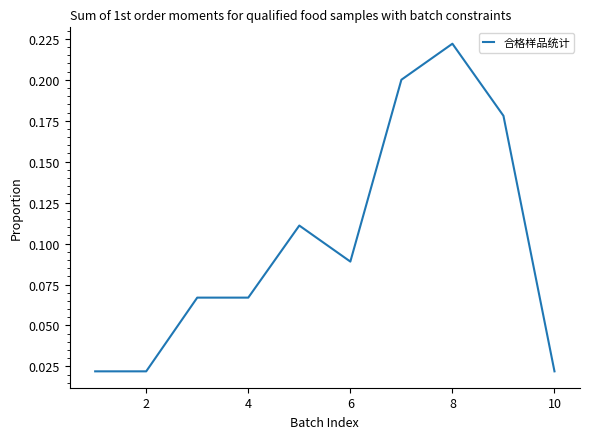

How many lines are shown in the chart?

1